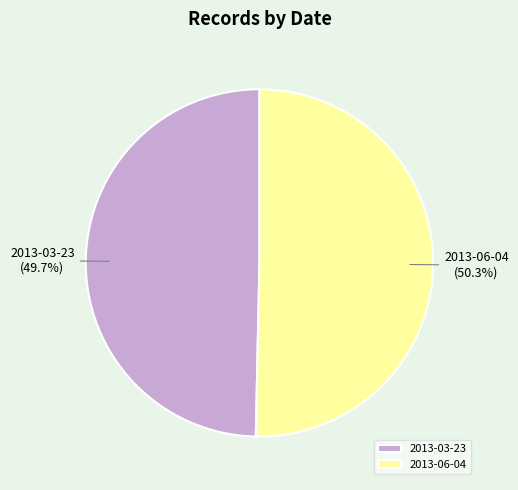

Is there a majority slice in this chart?

Yes